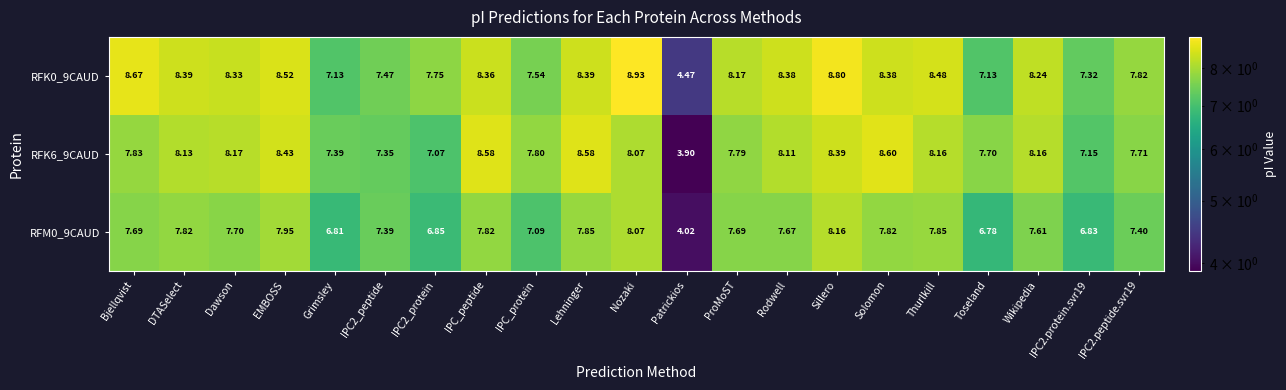

How many categories are shown in the chart?

21